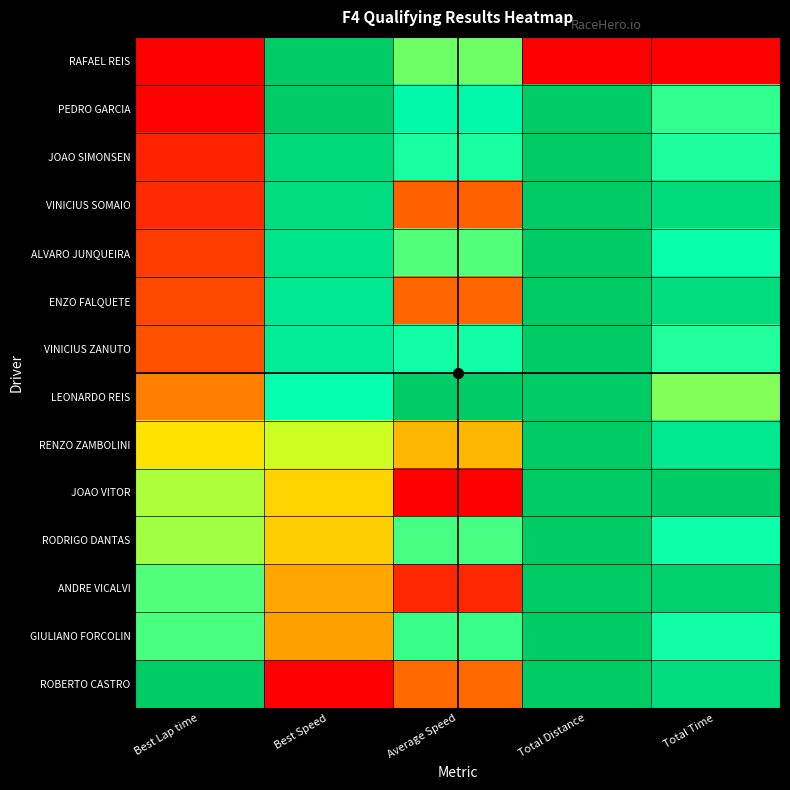

What is the total value across all series at Best Speed?

9.2